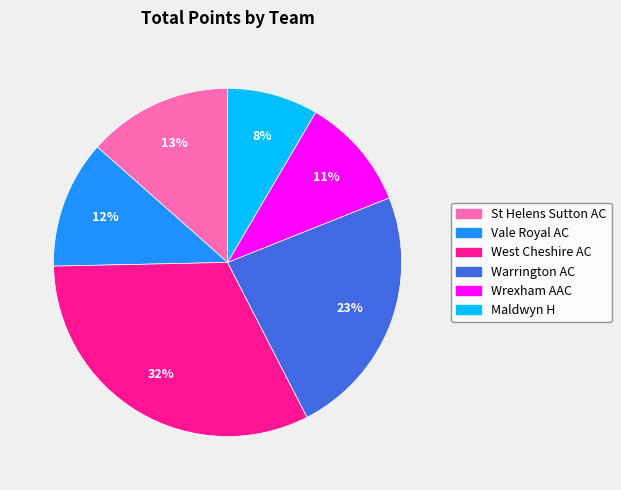

To the nearest percent, what portion does St Helens Sutton AC represent?

13%